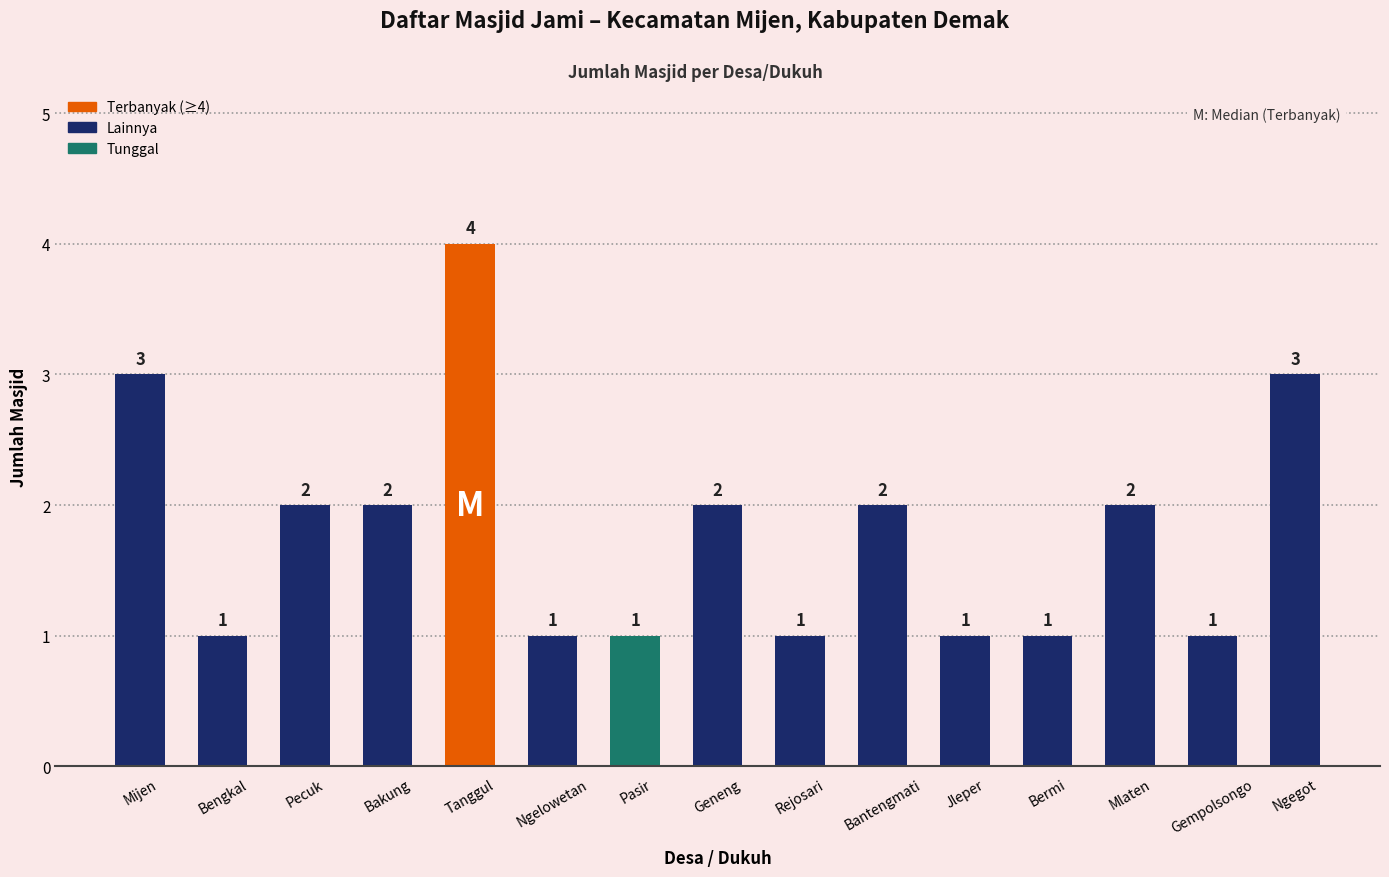

At which category does the chart reach its peak across all series?

Tanggul